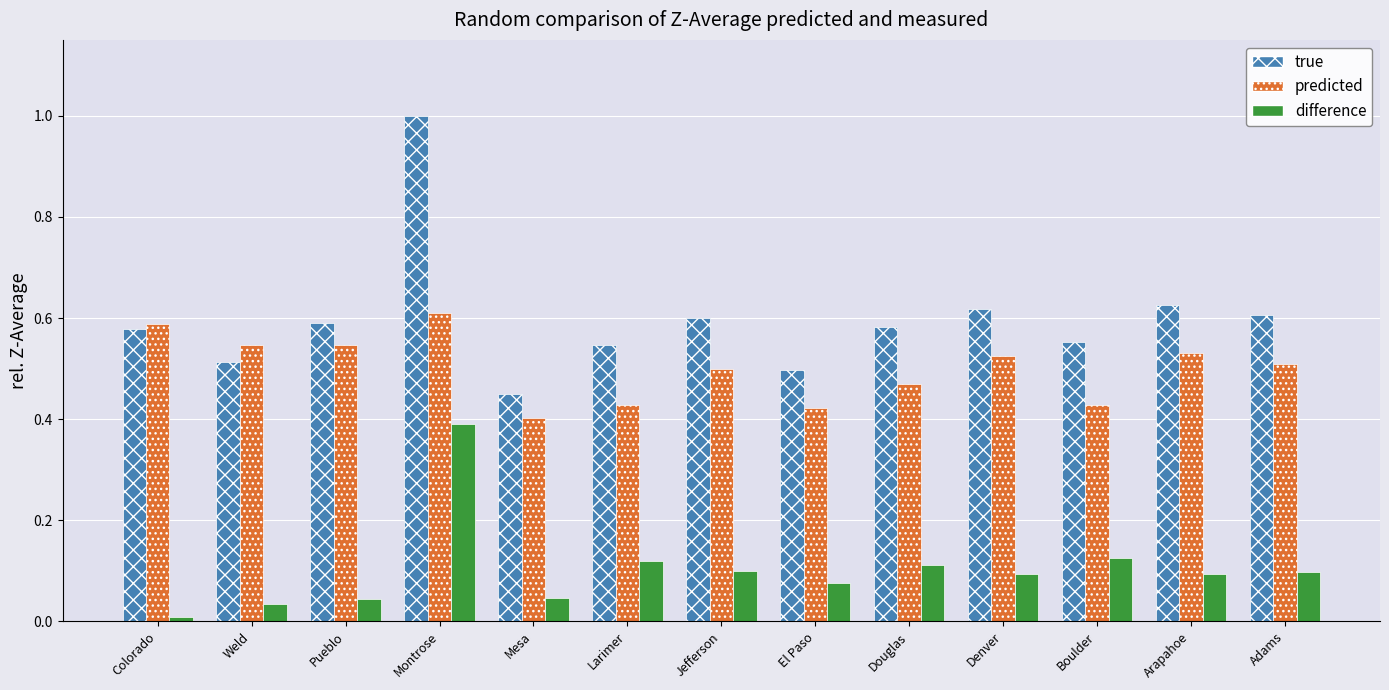

Which category has the highest value in the predicted series?

Montrose